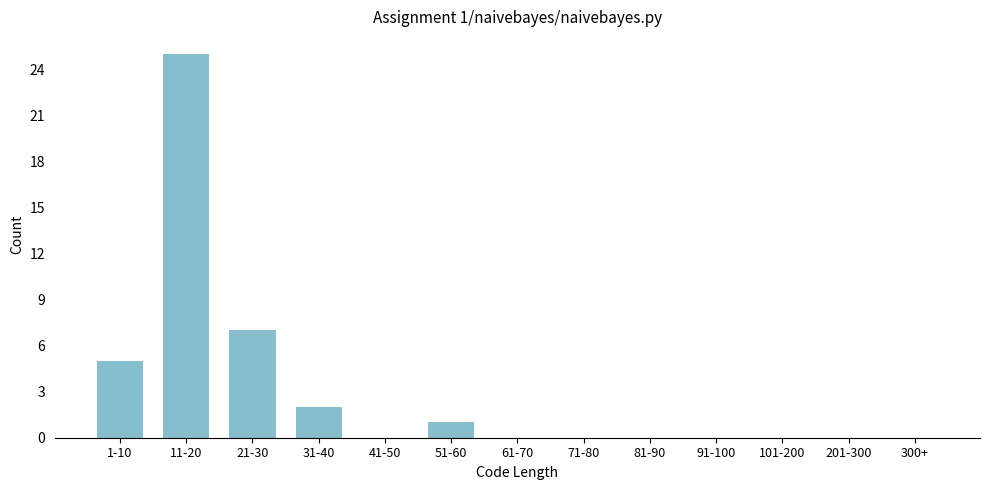

Reading right to left, list all the values displayed in this chart.

300+=0	201-300=0	101-200=0	91-100=0	81-90=0	71-80=0	61-70=0	51-60=1	41-50=0	31-40=2	21-30=7	11-20=25	1-10=5